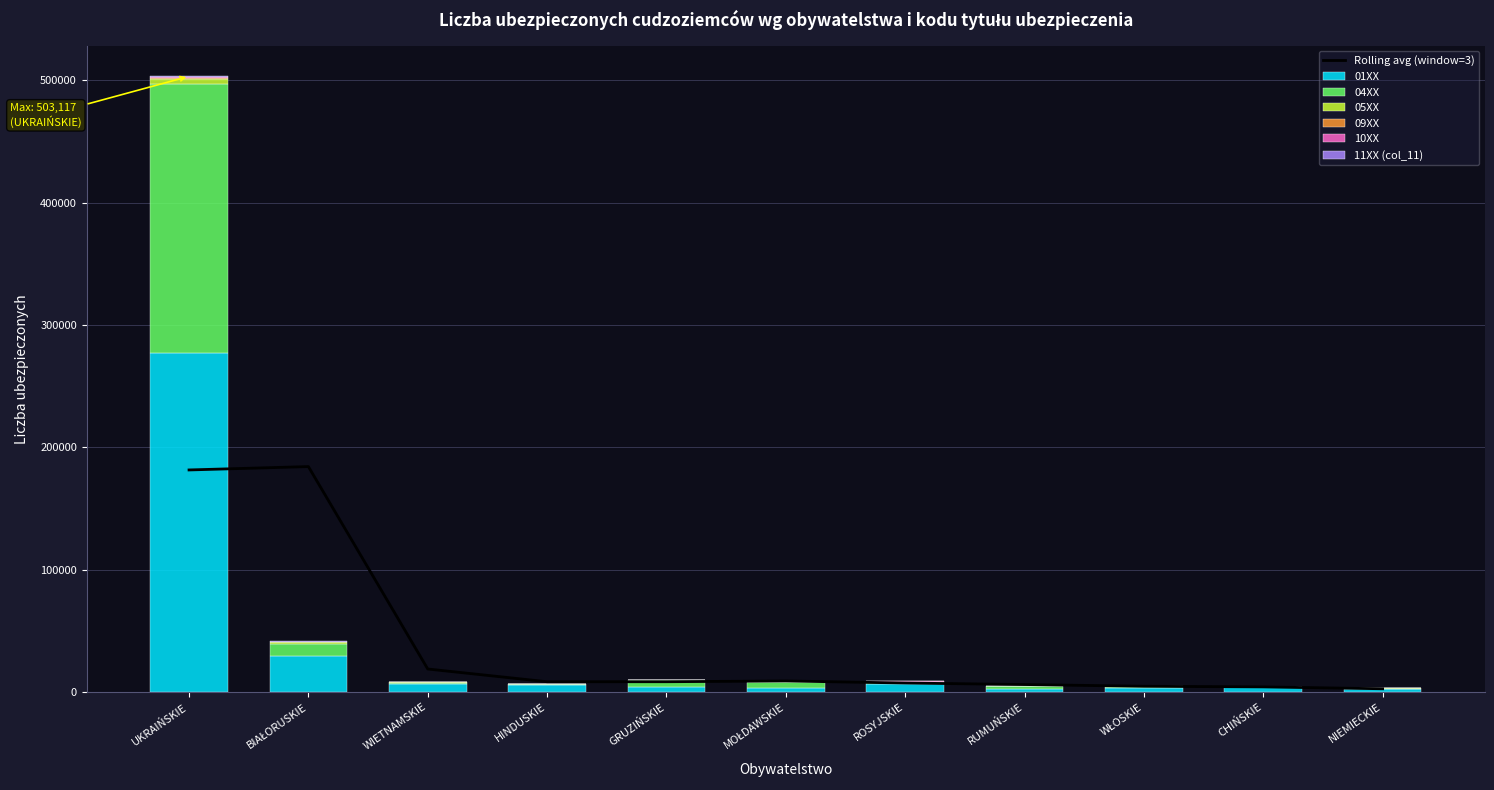

Is it true that 11XX (col_11) equals 92 at BIAŁORUSKIE?

False